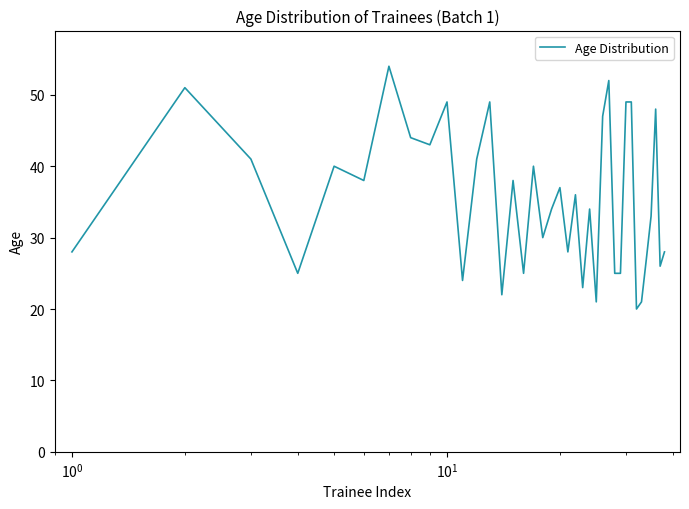

Is this an area chart (filled region under the line)?

No